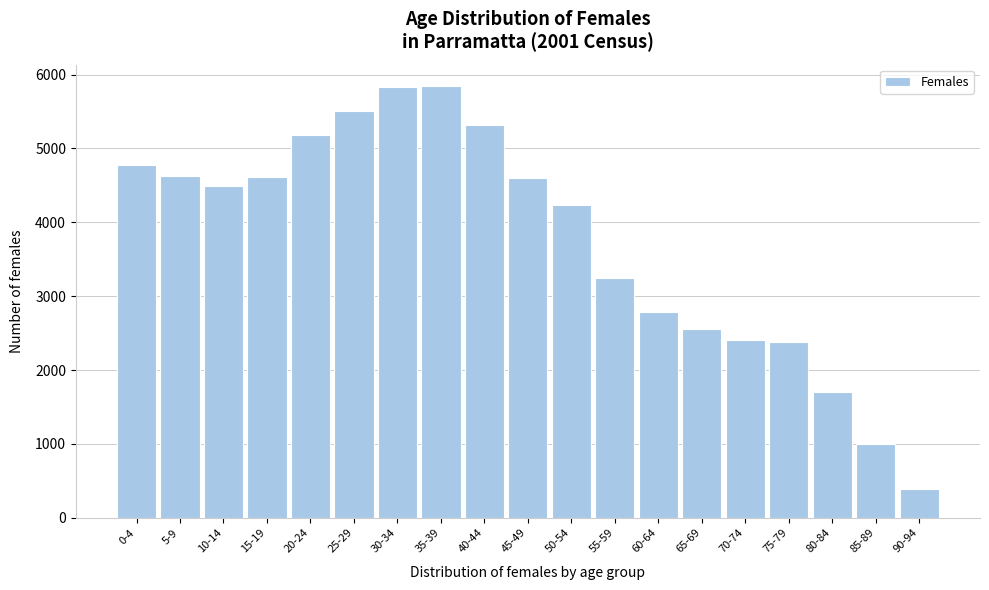

What is the minimum value shown in the chart?

395